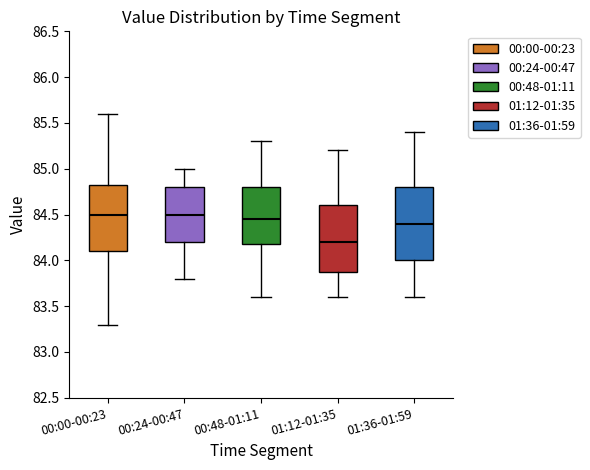

Where does the upper whisker of the box for 01:12-01:35 end on the y-axis? The values are not printed on the chart, so give them approximately, as read against the axis.

85.20